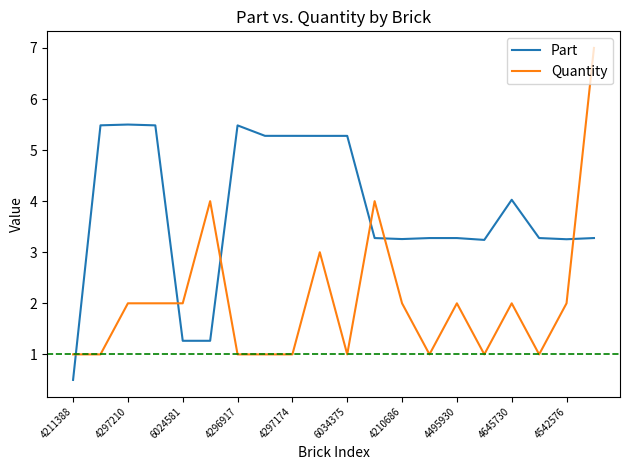

List the series in order of their overall mean, highest first.

Part, Quantity